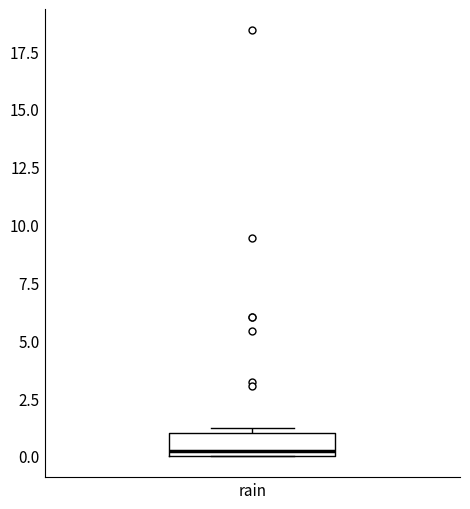

Read this box plot against the y-axis: the position of the median line, the range covered by the box, and the ends of both whiskers. The values are not printed on the chart, so give them approximately, as read against the axis.

median 0 (just above the box's lower edge), box 0 to 1, whiskers 0 to 1 (just above the box's upper edge)